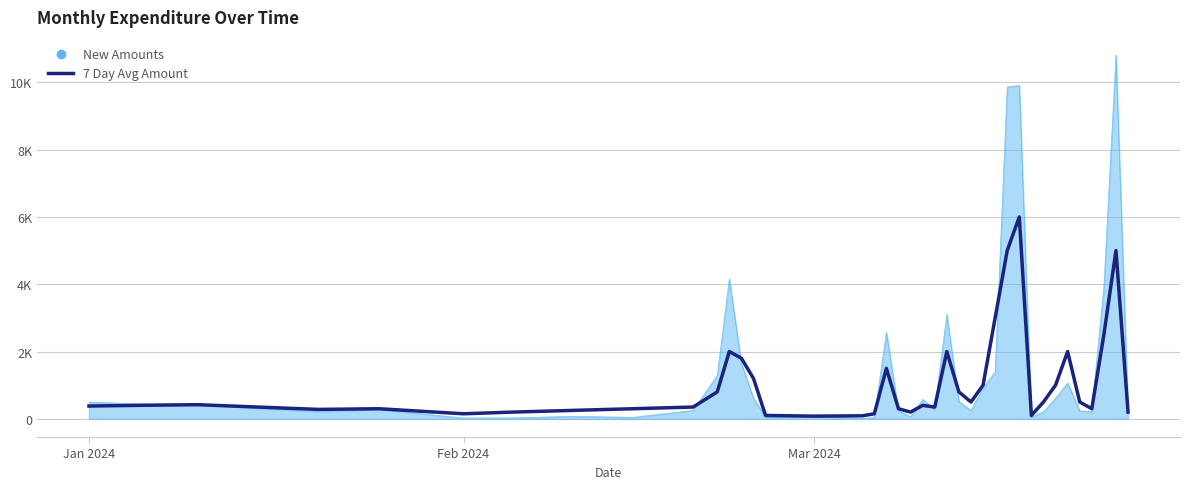

Does the chart have visible grid lines?

Yes